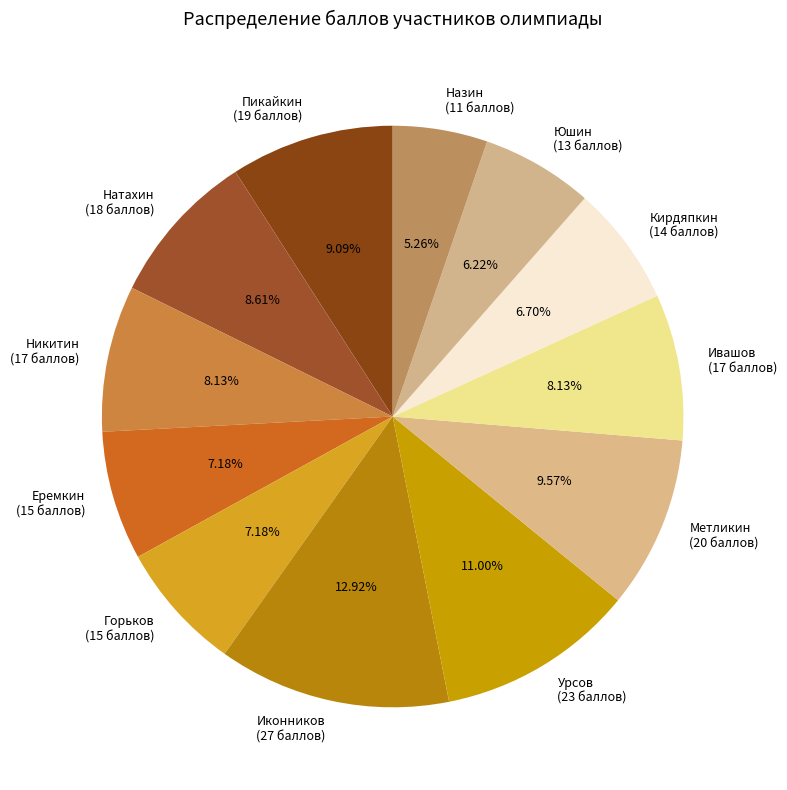

Approximately how many times larger is the value at Иконников compared to Ивашов?

1.6